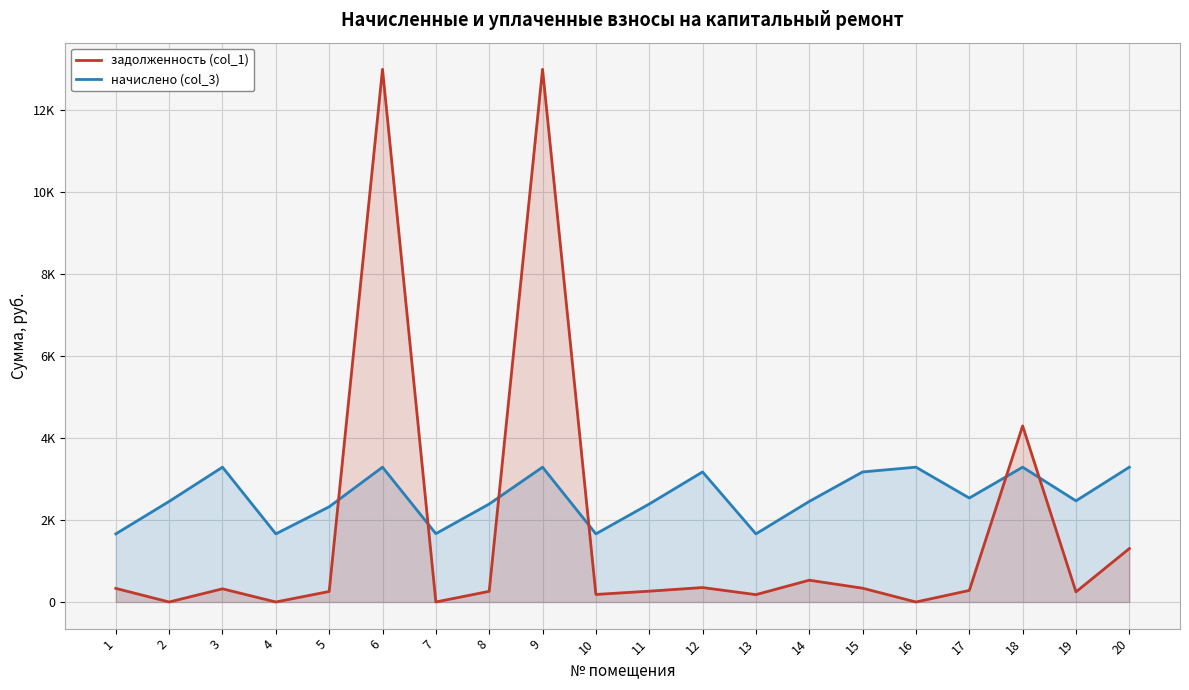

At which label is задолженность (col_1) closest to 6499?

18